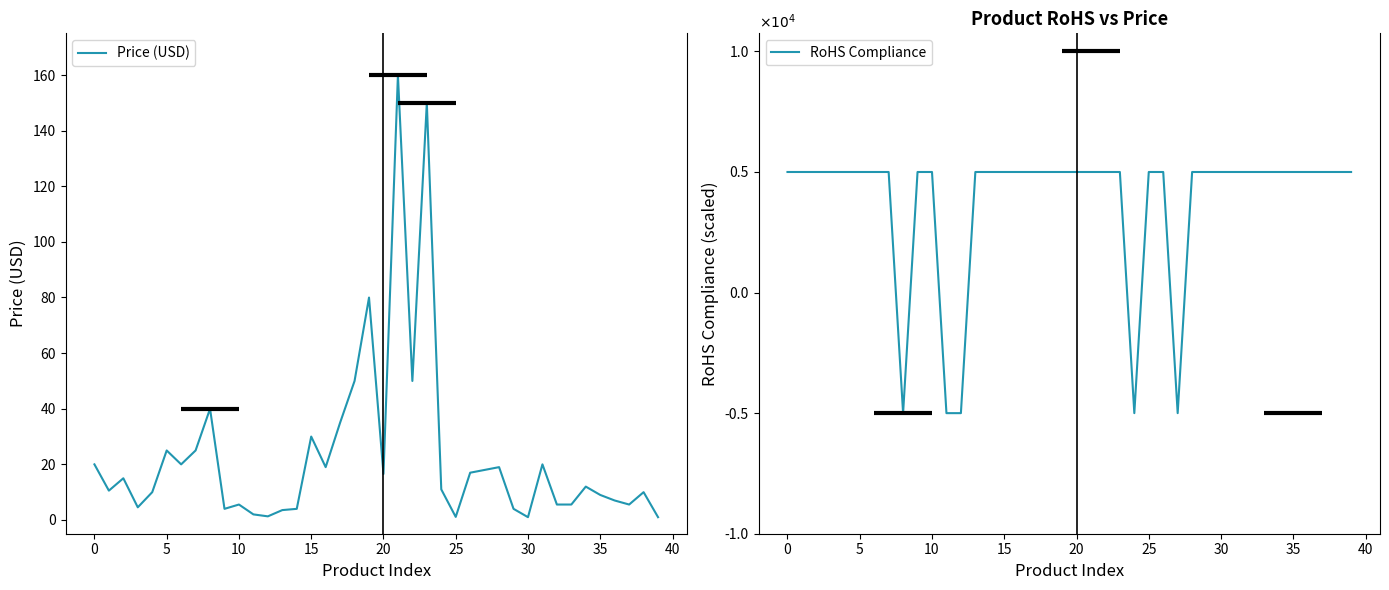

What is the value of the RoHS Compliance point at the 22nd from the left?

5000.0